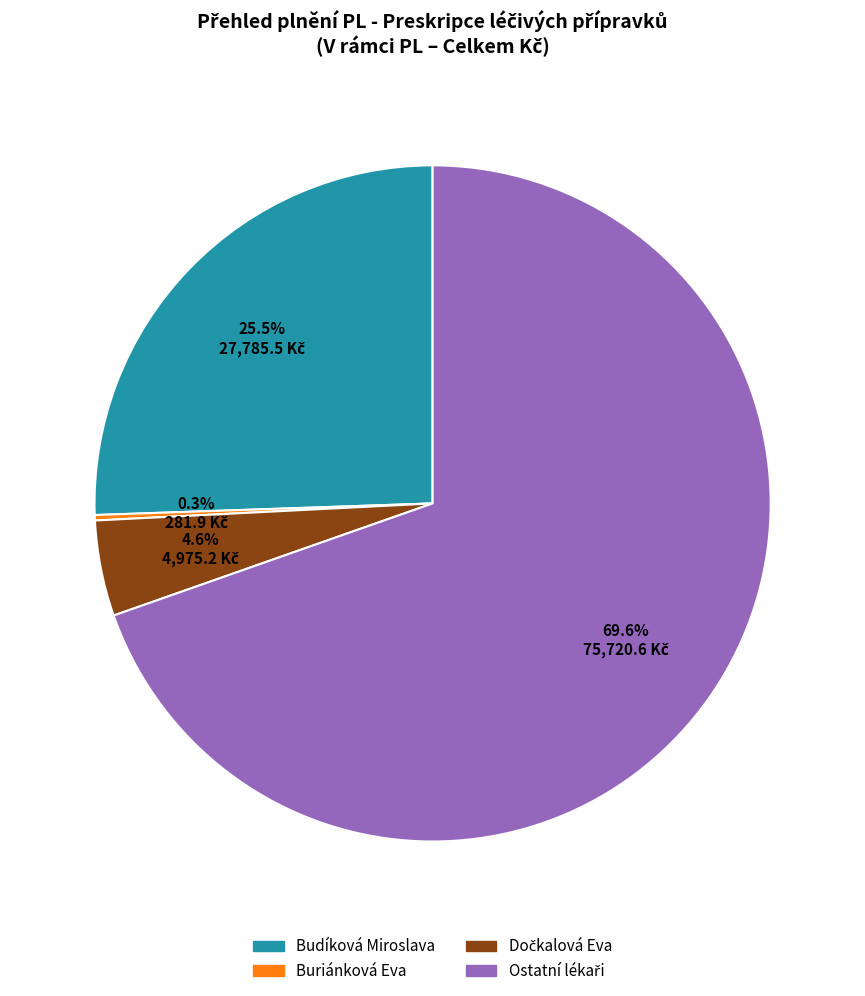

Is there any slice that represents more than half of the pie?

Yes